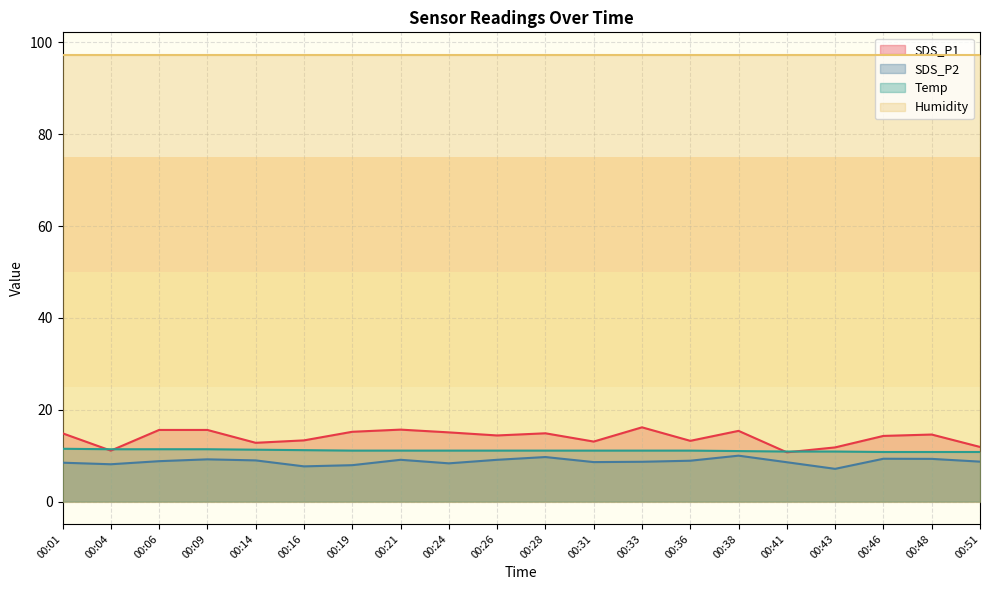

True or false: SDS_P2 and SDS_P1 cross at least once.

False